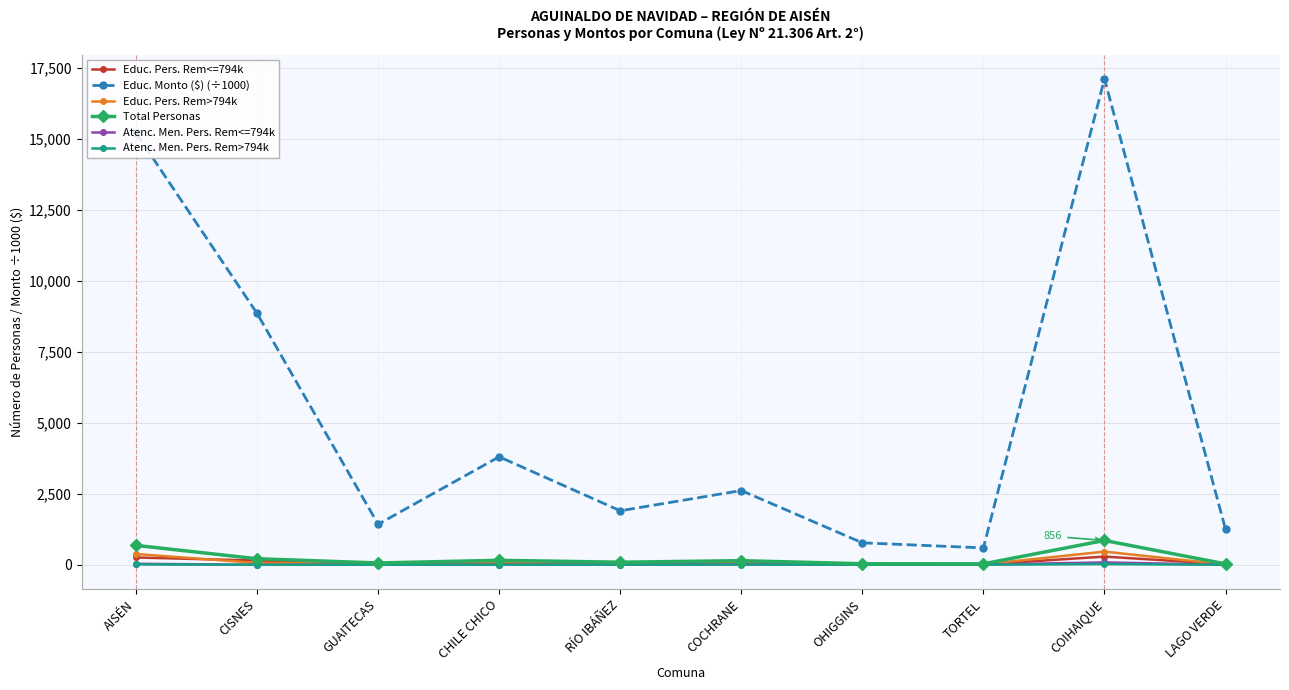

How many data points does each series have?

10